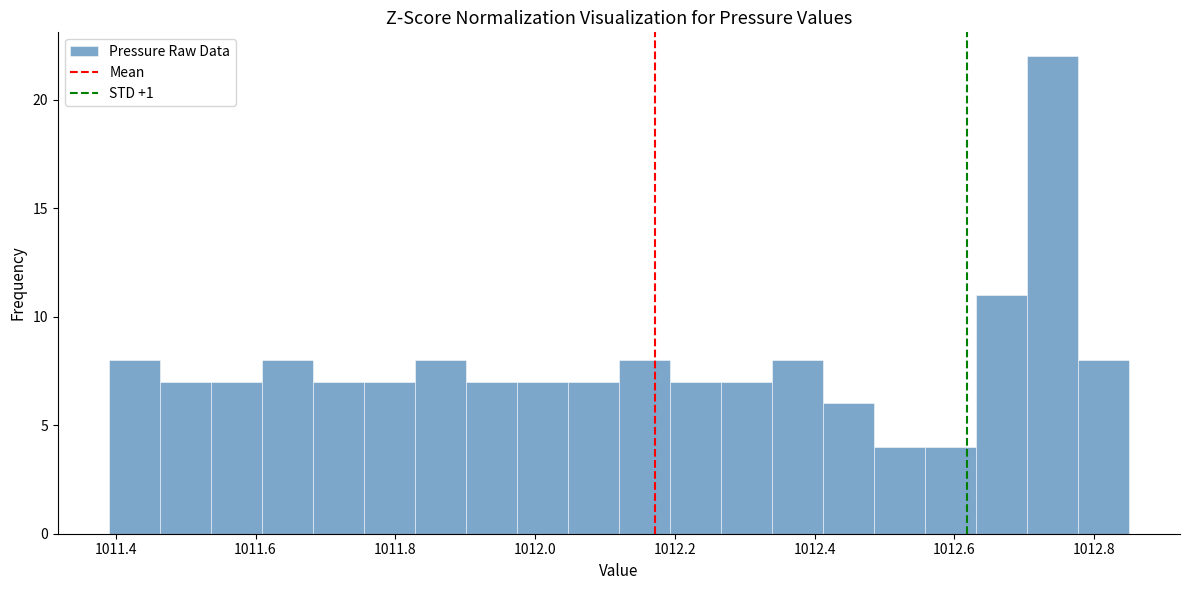

Read against the x-axis, roughly where is the centre of the tallest bar?

1012.74